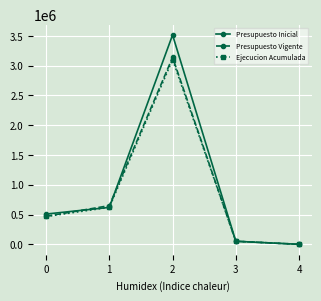

Between 3 and 4, which series saw the biggest shift?

Presupuesto Inicial